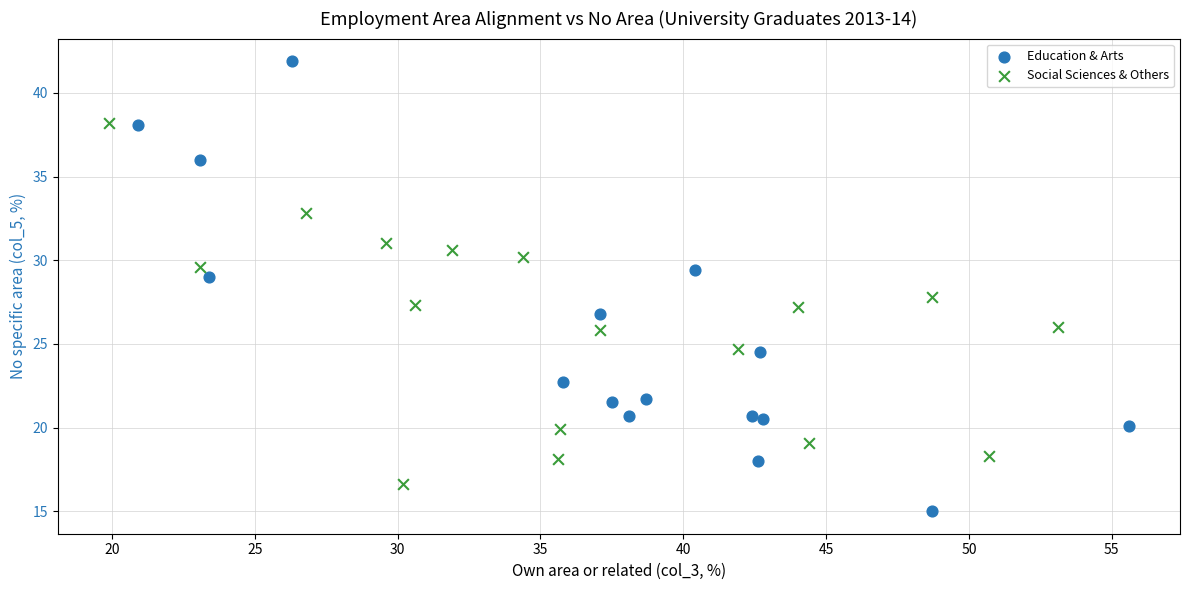

Which series contains the highest Y value?

Education & Arts